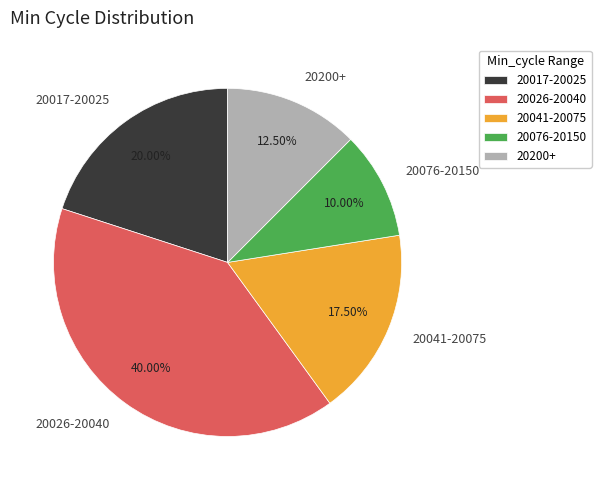

Which category has the biggest portion of the pie?

20026-20040